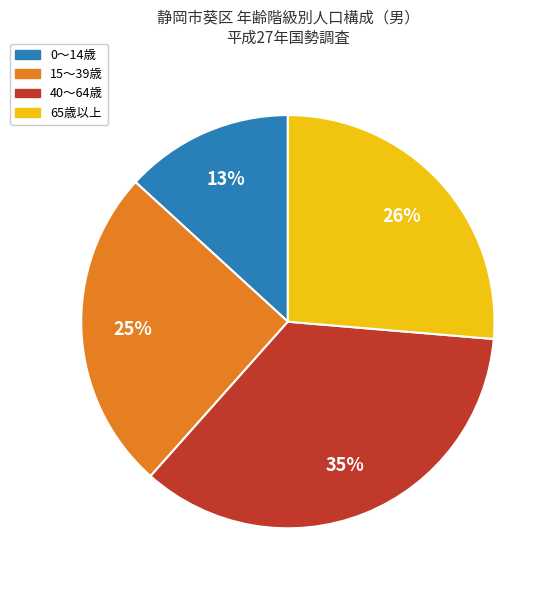

Does any single category account for the majority?

No